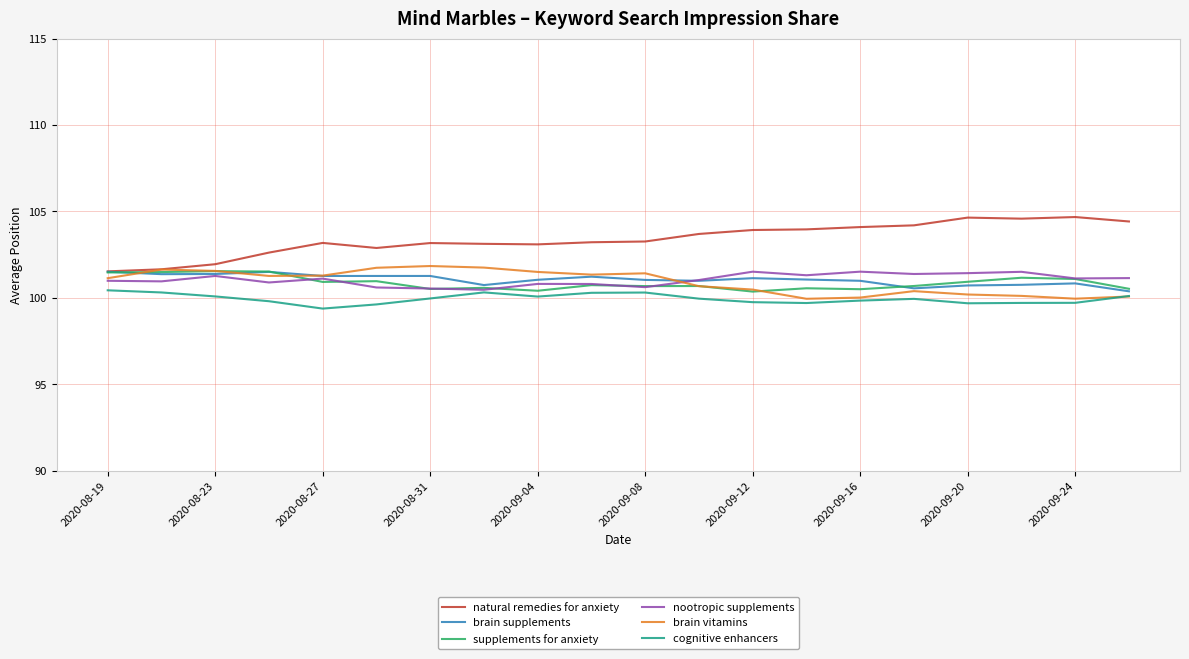

Where is the first local minimum for brain supplements?

2020-08-23